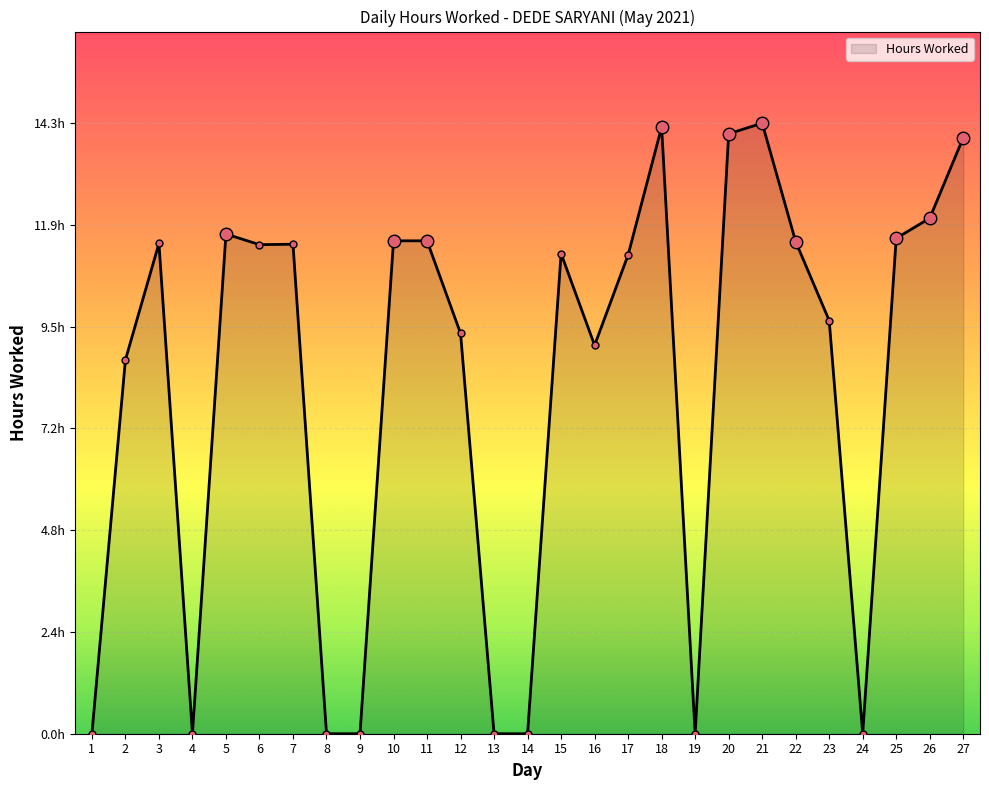

Is this an area chart (filled region under the line)?

Yes